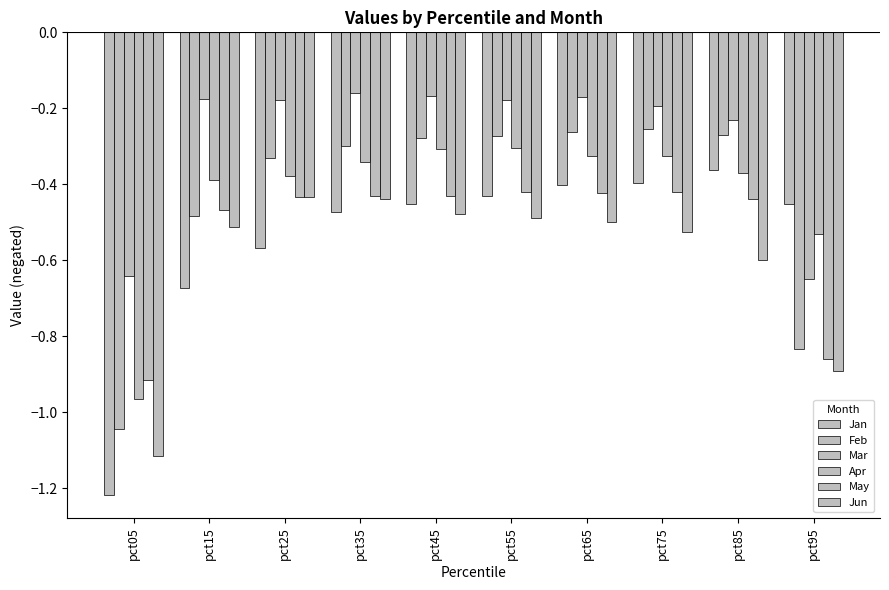

Rank the series by their maximum value, from highest to lowest.

Mar, Feb, Apr, Jan, May, Jun